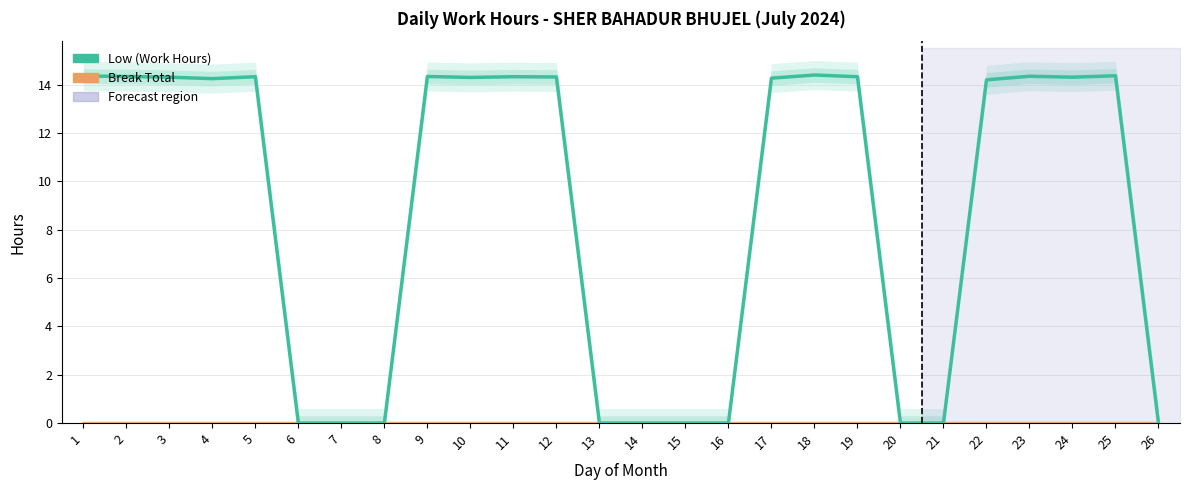

Which category has the lowest value across all series?

6